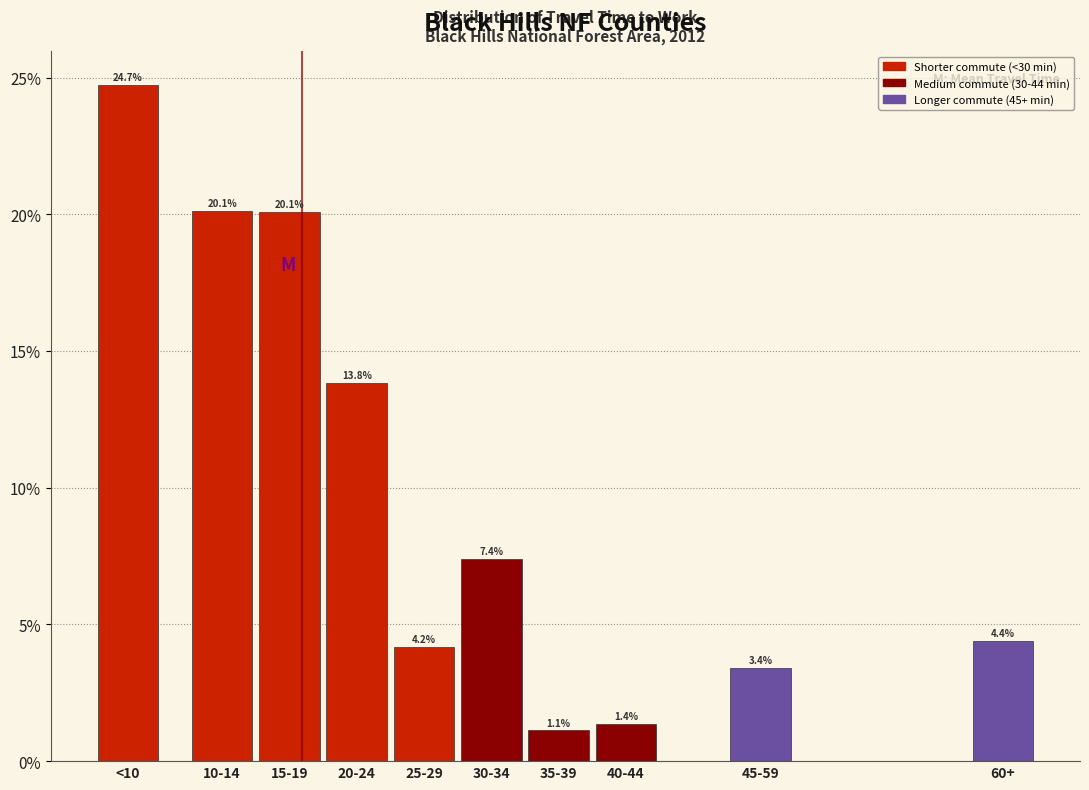

Reading left to right, extract all data points from this chart.

<10=24.7	10-14=20.1	15-19=20.1	20-24=13.8	25-29=4.2	30-34=7.4	35-39=1.1	40-44=1.4	45-59=3.4	60+=4.4